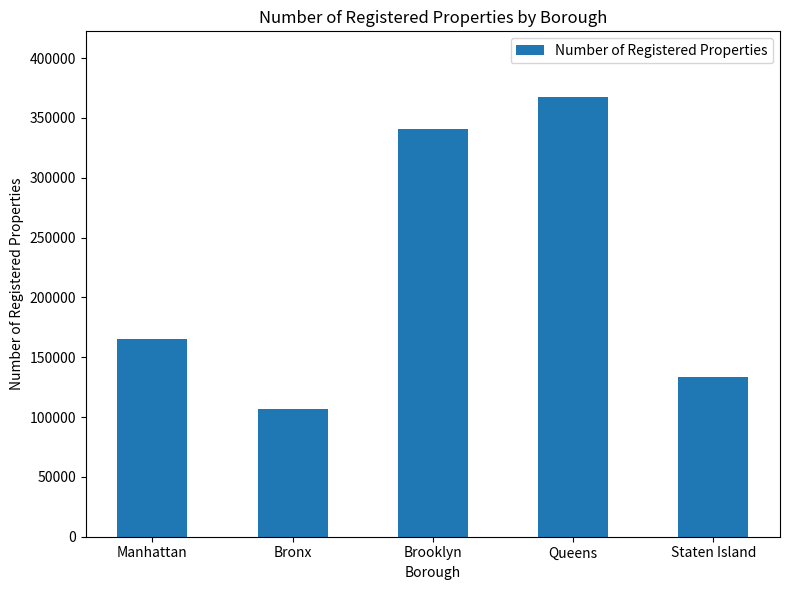

Rank the categories by value from lowest to highest.

Bronx, Staten Island, Manhattan, Brooklyn, Queens